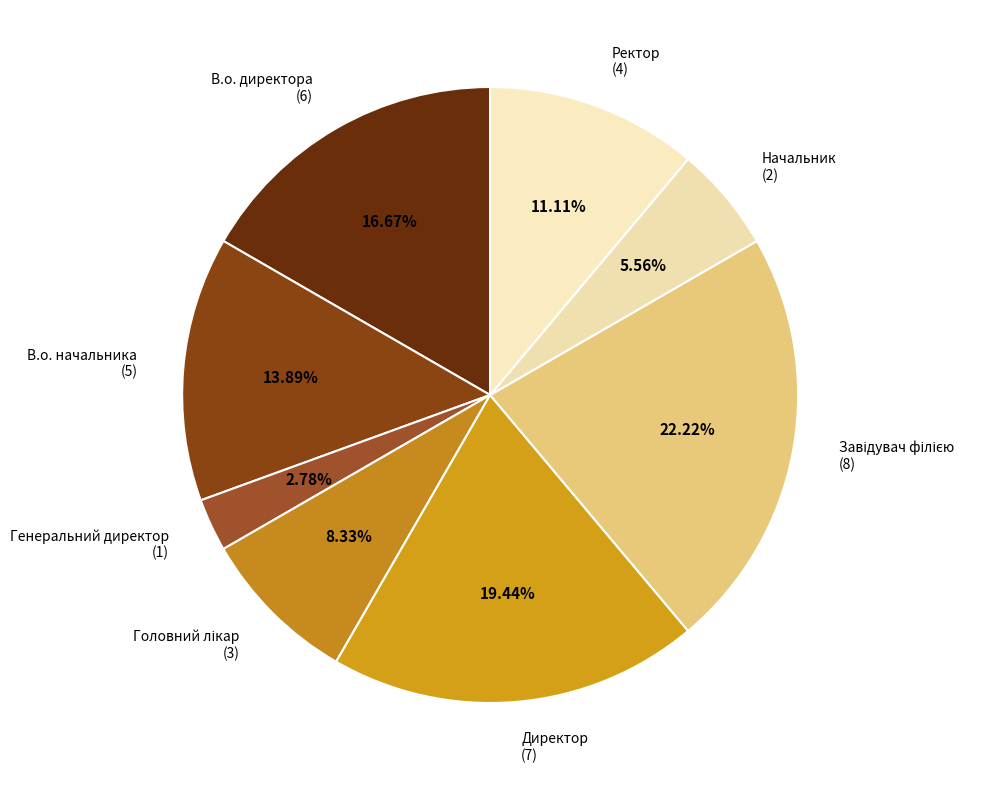

What is the ratio of the value at Начальник to the value at В.о. начальника?

0.4